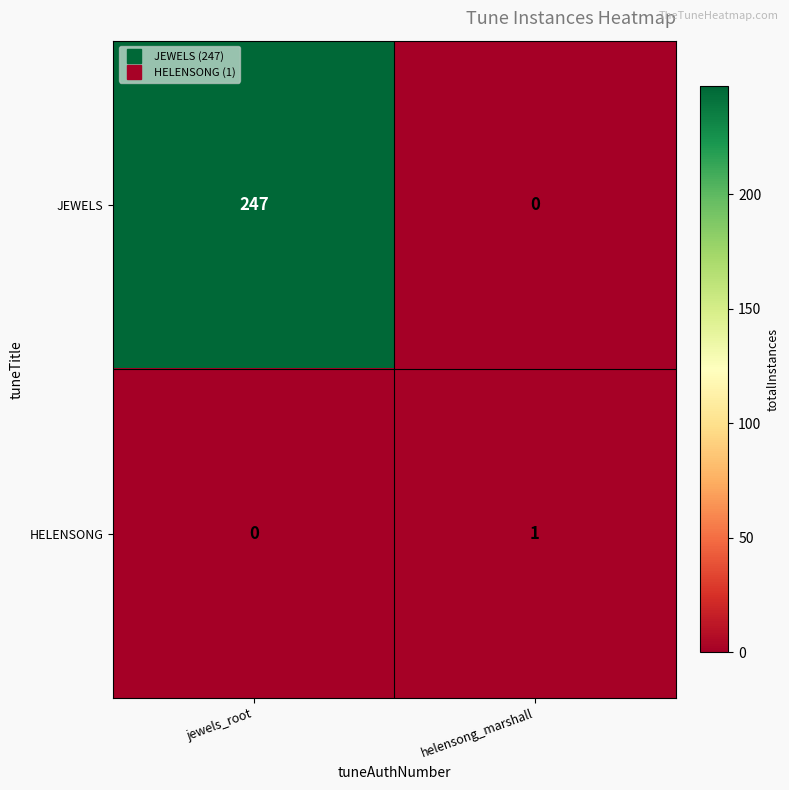

Is it true that HELENSONG equals 0 at jewels_root?

True